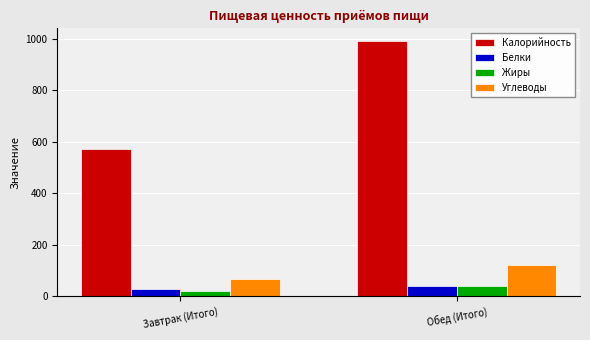

What is the smallest value displayed?

22.3